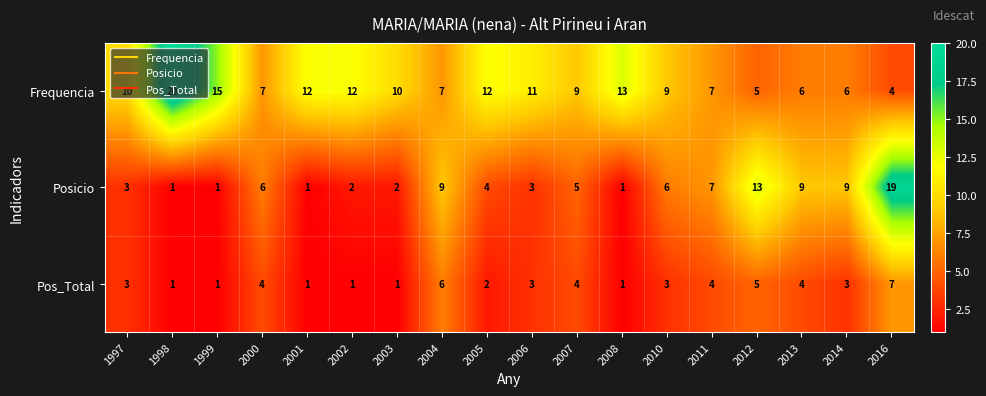

List the series in order of their peak value, highest first.

Frequencia, Posicio, Pos_Total